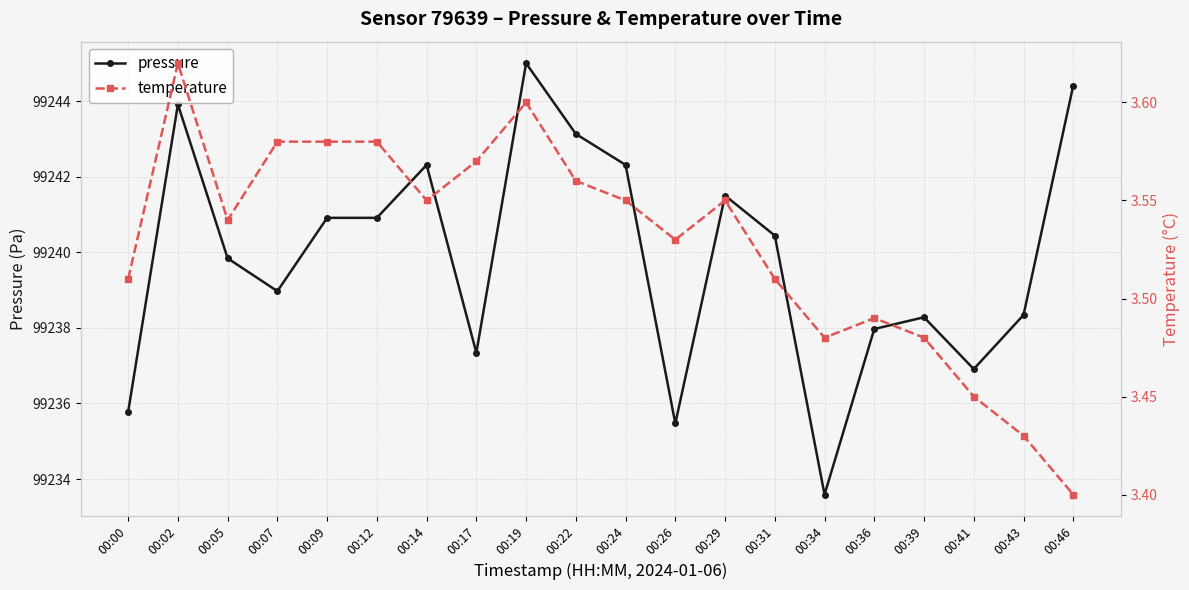

Which series has the largest total across all categories?

pressure